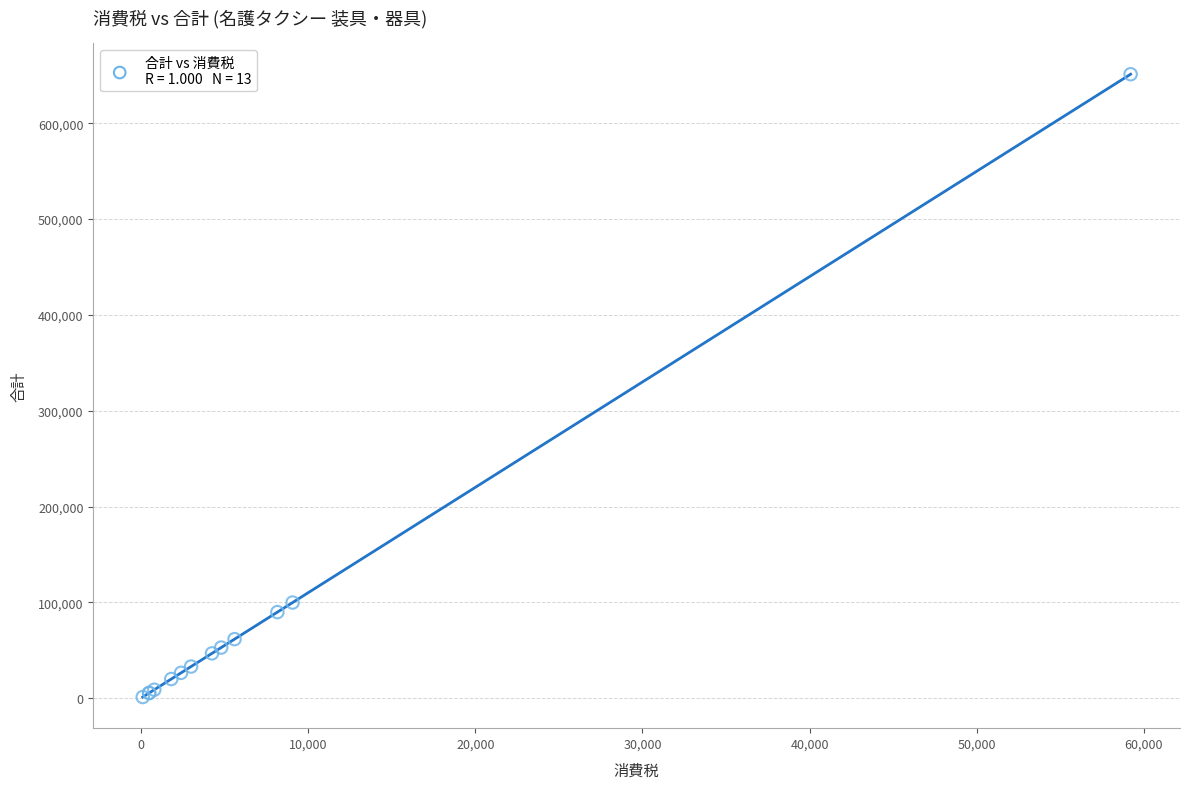

What Y value in the scatter plot is closest to 326190?

99800.0